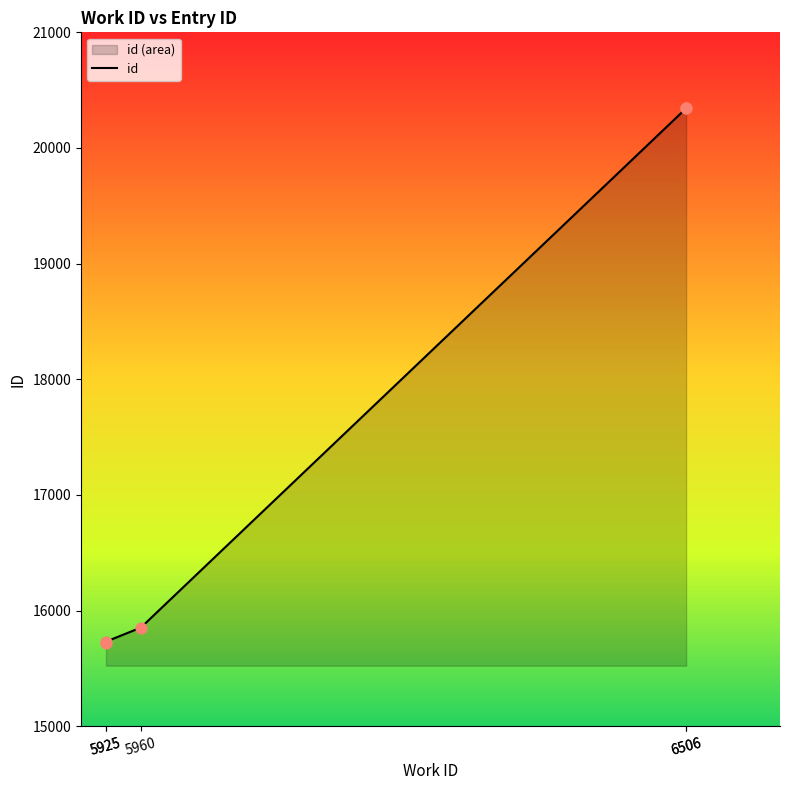

What is the change in value from 5925 to 6506?

+4612